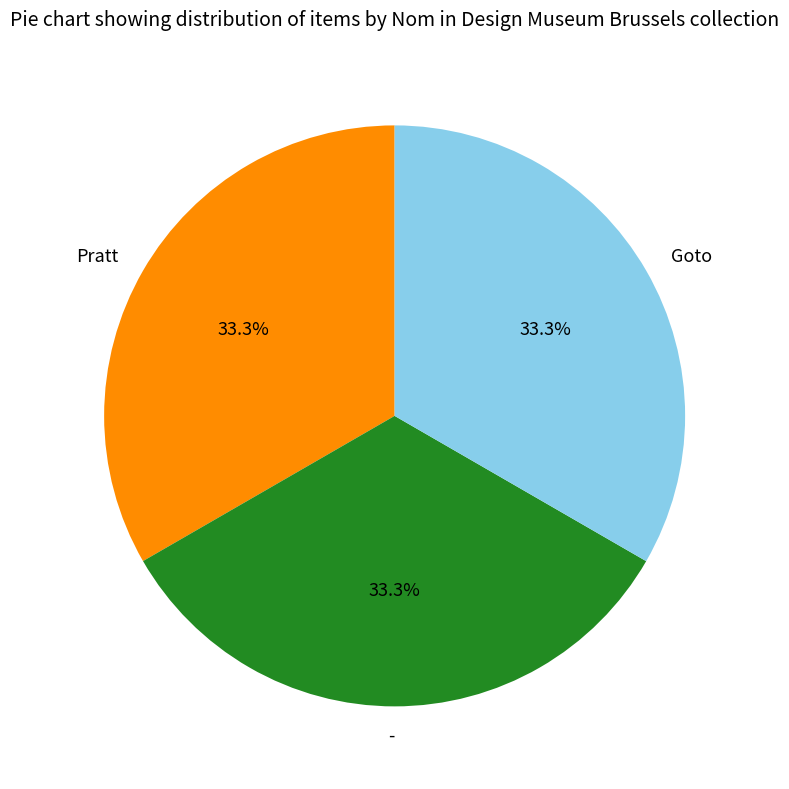

Is there a majority slice in this chart?

No